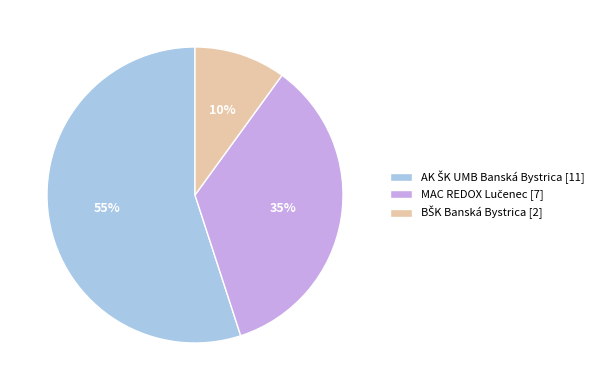

Is there a majority slice in this chart?

Yes